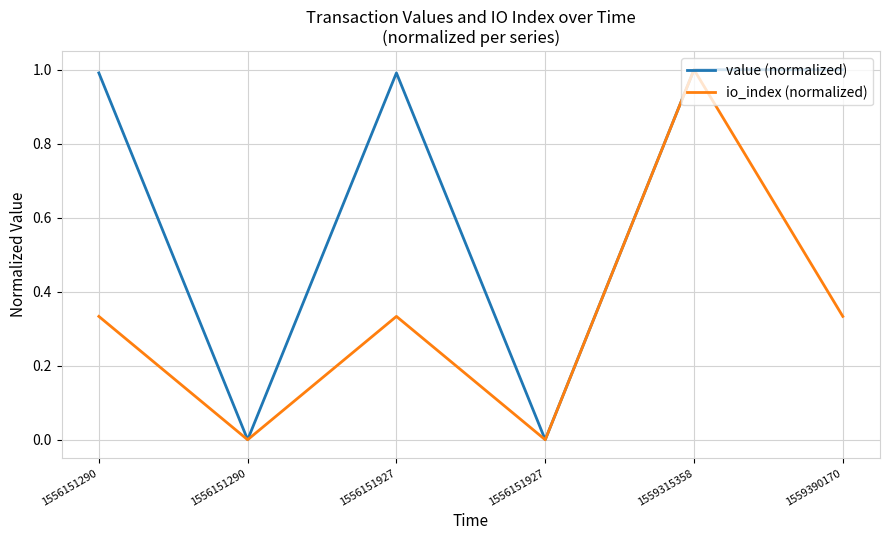

The value of value (normalized) at 1559315358 is 1.0. True or false?

True